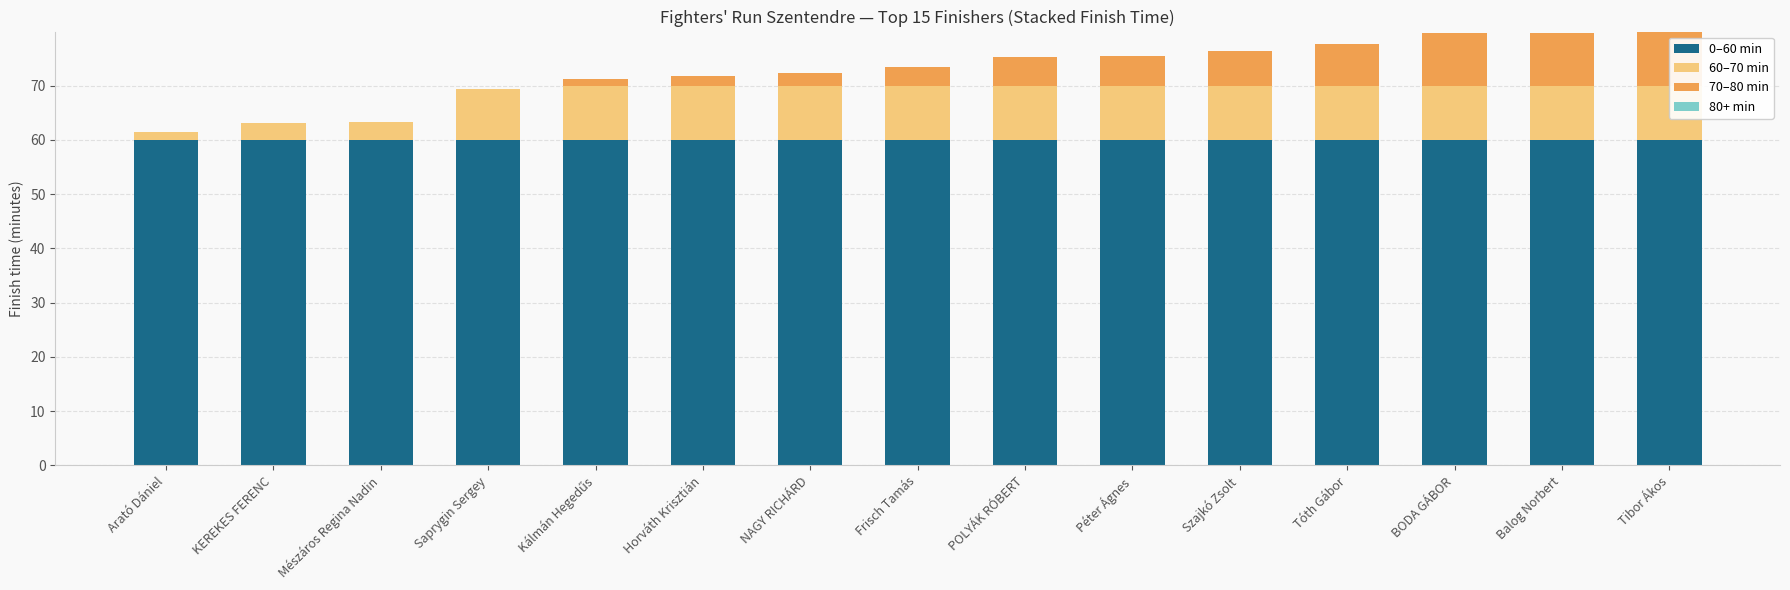

What is the approximate value of 70–80 min at POLYÁK RÓBERT?

5.3